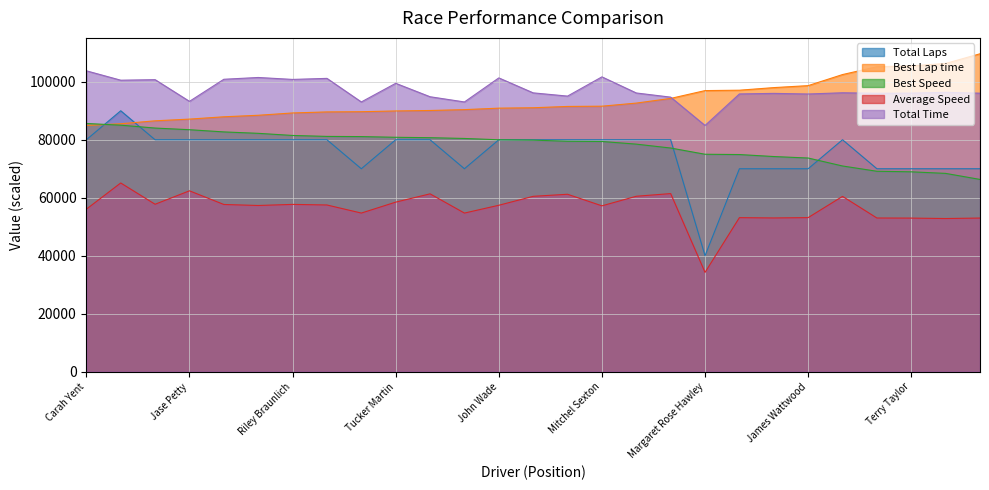

What is the label of the 1st point from the left?

Carah Yent